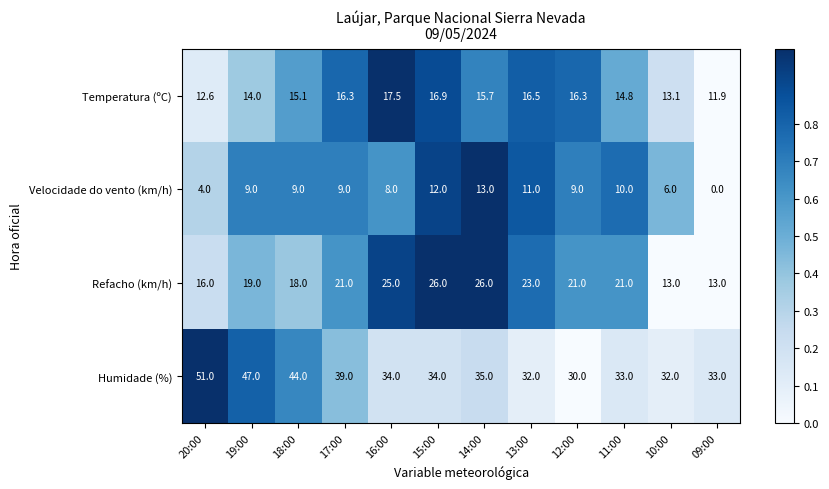

What is the difference between the maximum and minimum values in the Humidade (%) series?

21.0